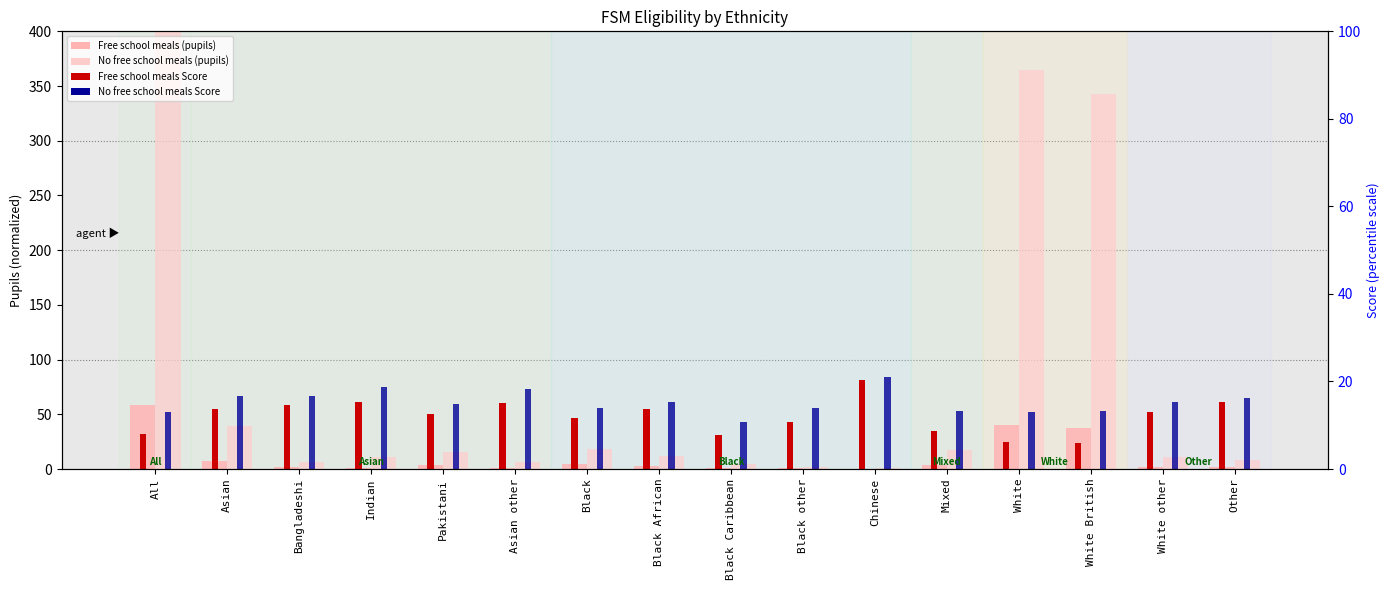

Are the bars grouped side by side (vs. stacked)?

Yes